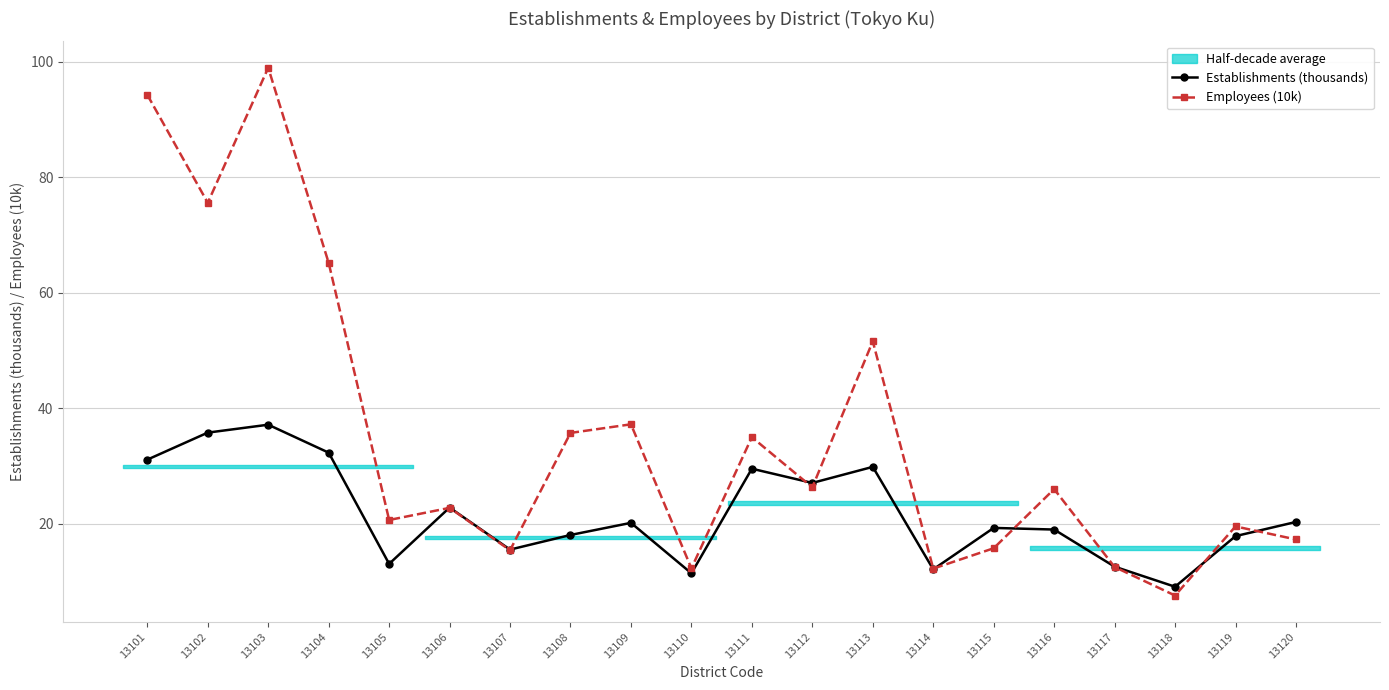

Rank the categories by Employees (10k) value from lowest to highest.

13118, 13114, 13110, 13117, 13107, 13115, 13120, 13119, 13105, 13106, 13116, 13112, 13111, 13108, 13109, 13113, 13104, 13102, 13101, 13103